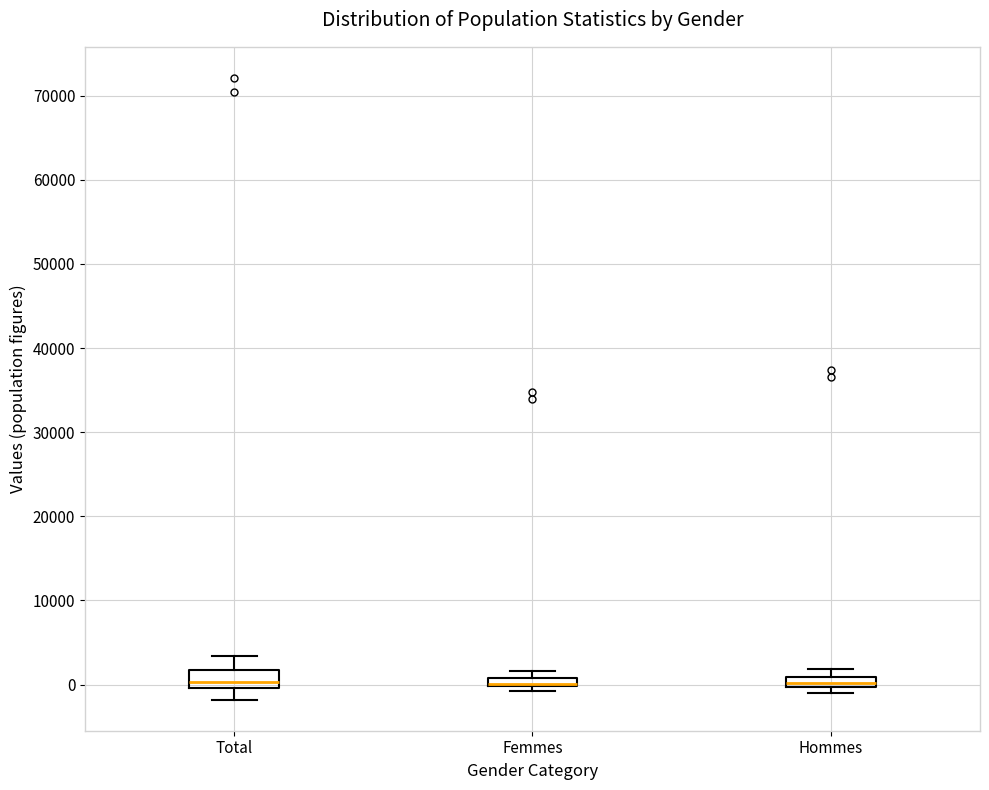

Where is the upper edge of the box for Hommes on the y-axis? The values are not printed on the chart, so give them approximately, as read against the axis.

1000